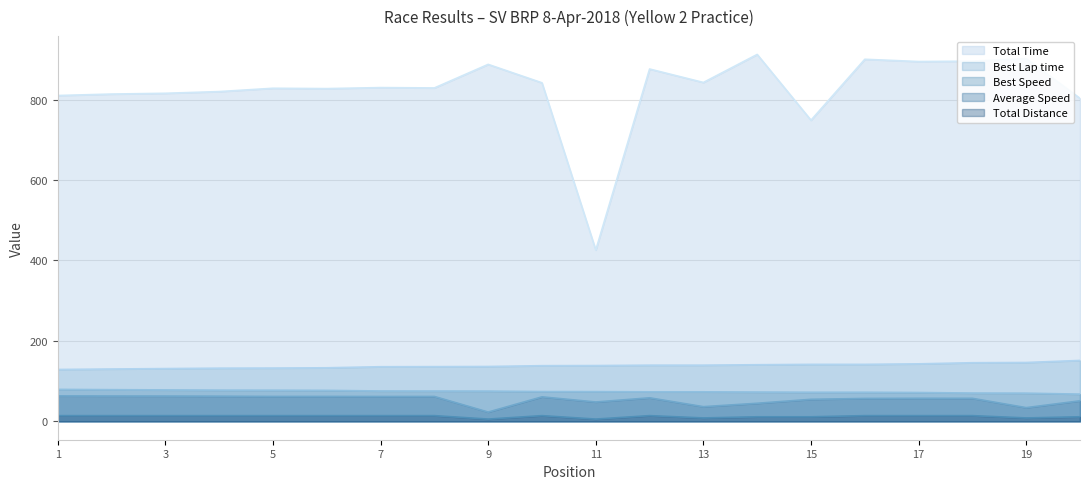

The Best Speed series shows 77.0 at Wes Shih. True or false?

True